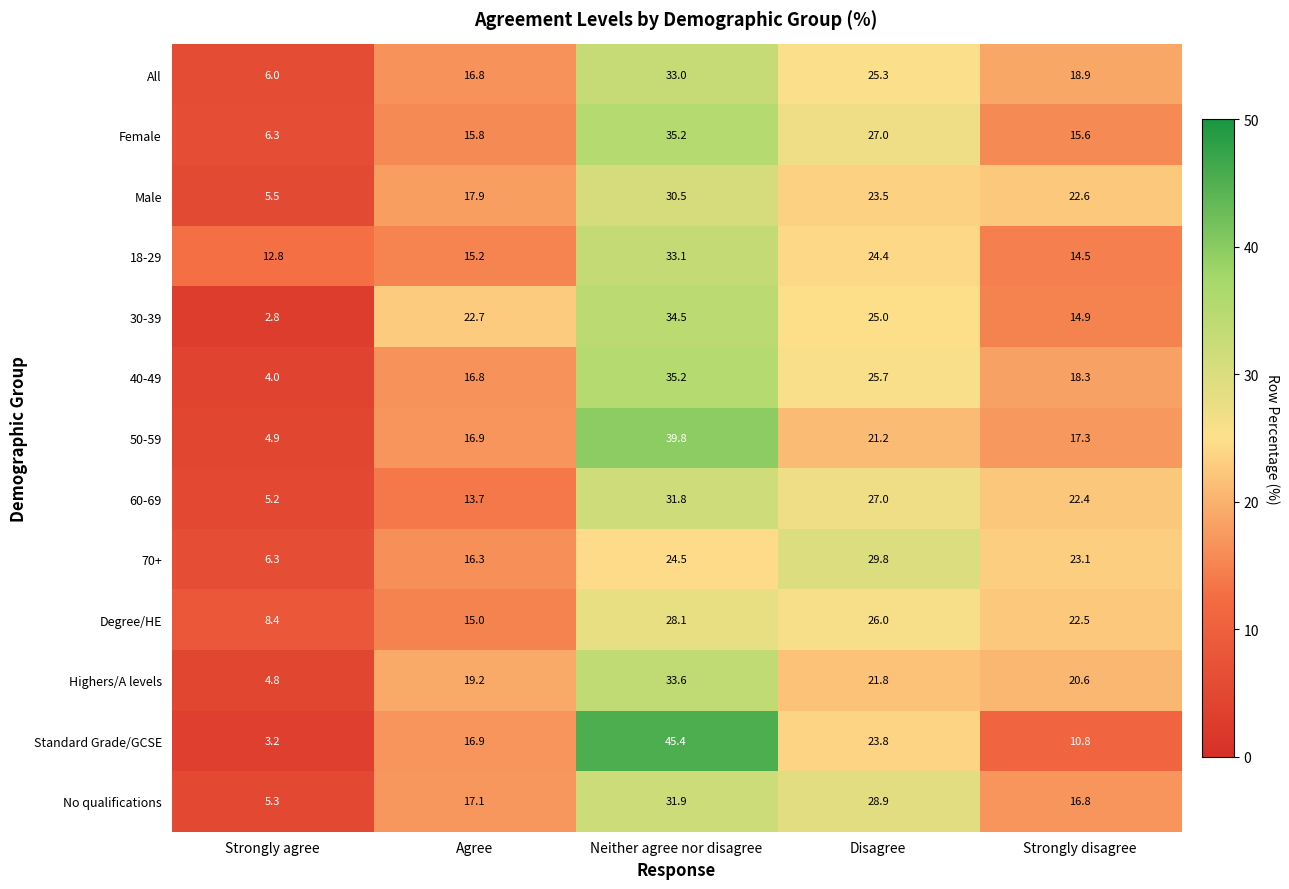

Between Strongly agree and Disagree, which series saw the biggest shift?

No qualifications